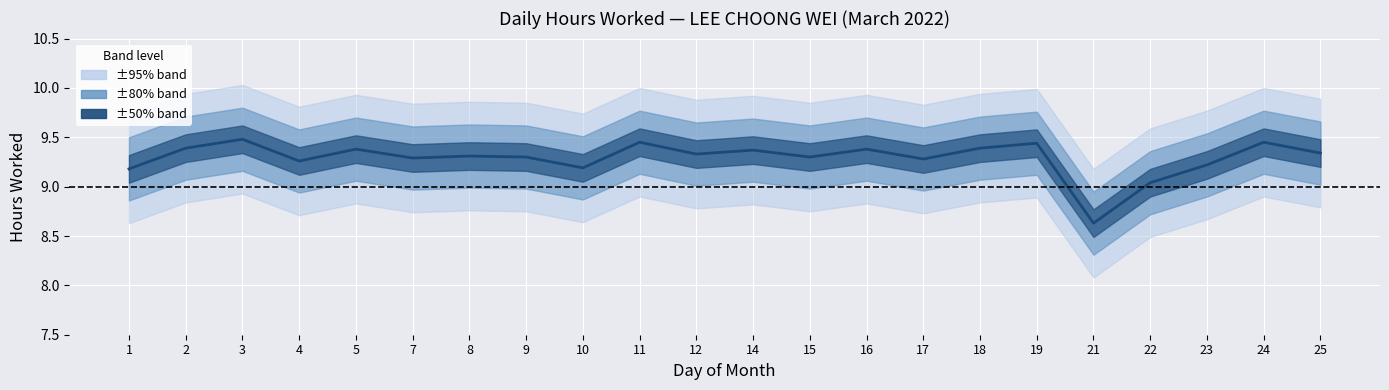

Does the chart display data point markers on the line(s)?

No